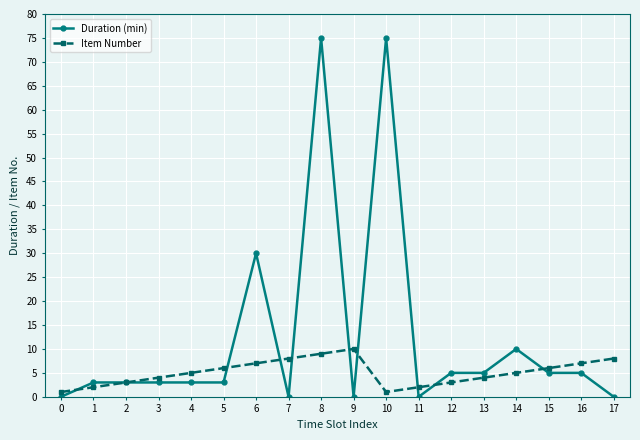

What is the sum of all Item Number values?

91